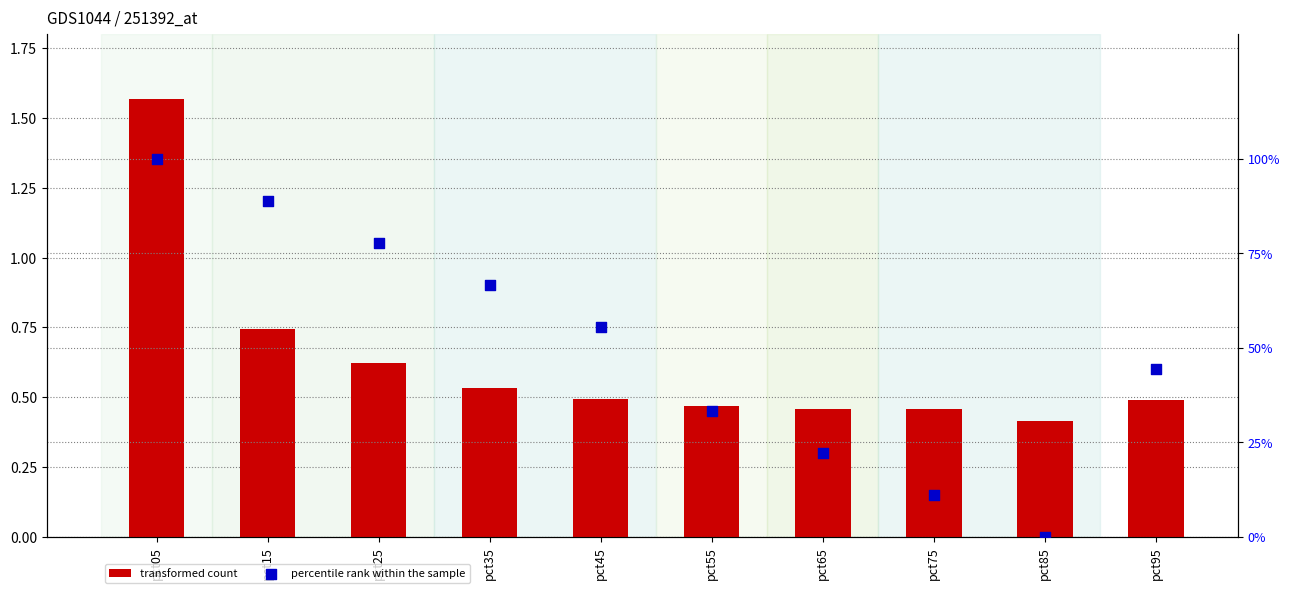

Which series has the largest Y range (max minus min)?

percentile rank within the sample